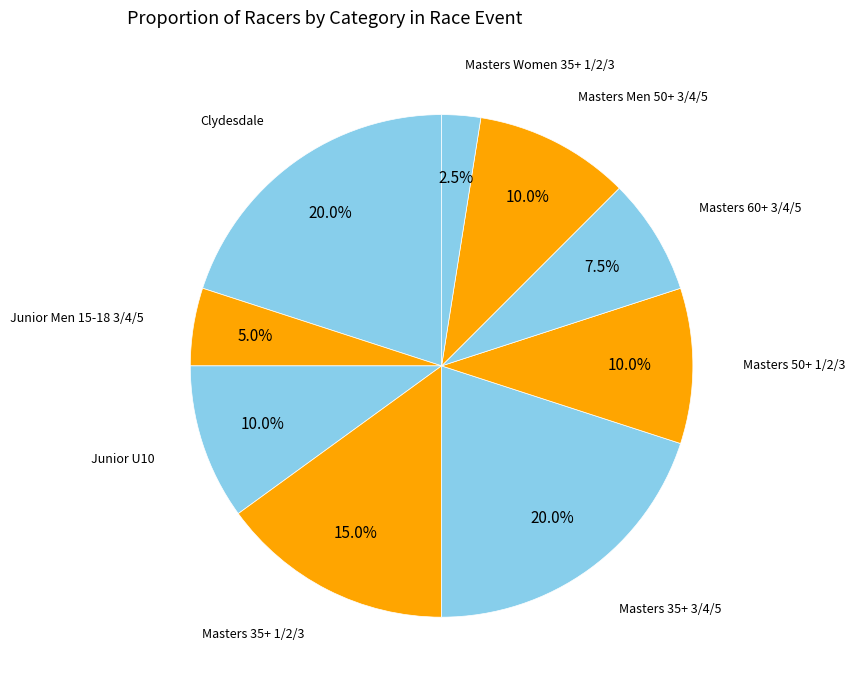

How many segments does this pie chart have?

9